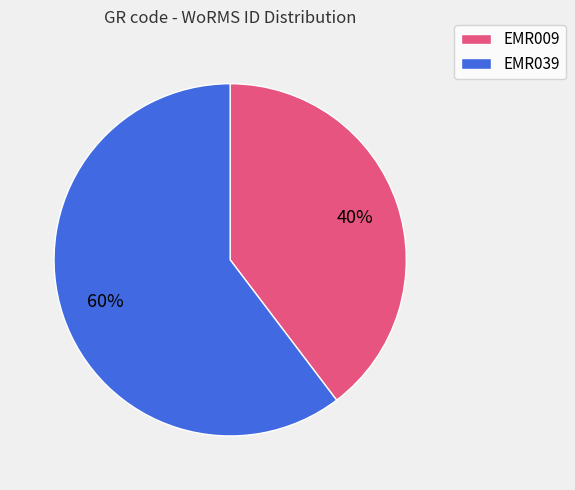

What is the largest slice in the pie chart?

EMR039